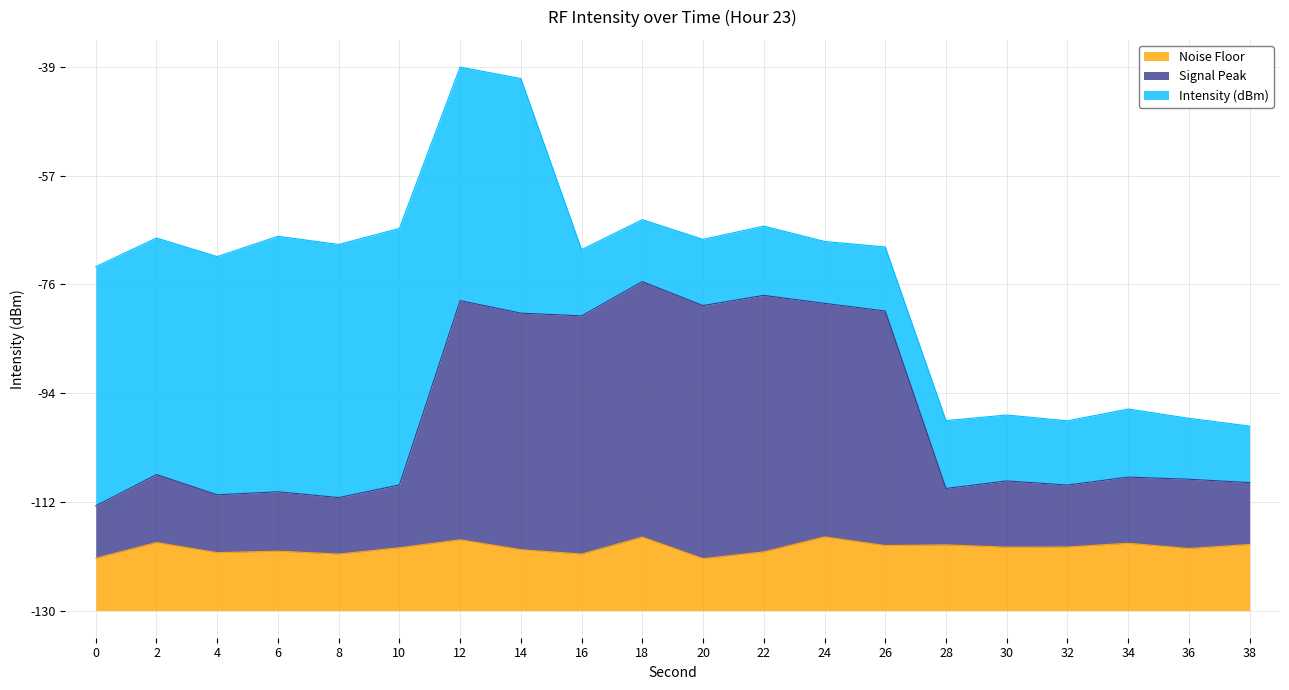

Which series has the largest range (max minus min)?

Signal Peak